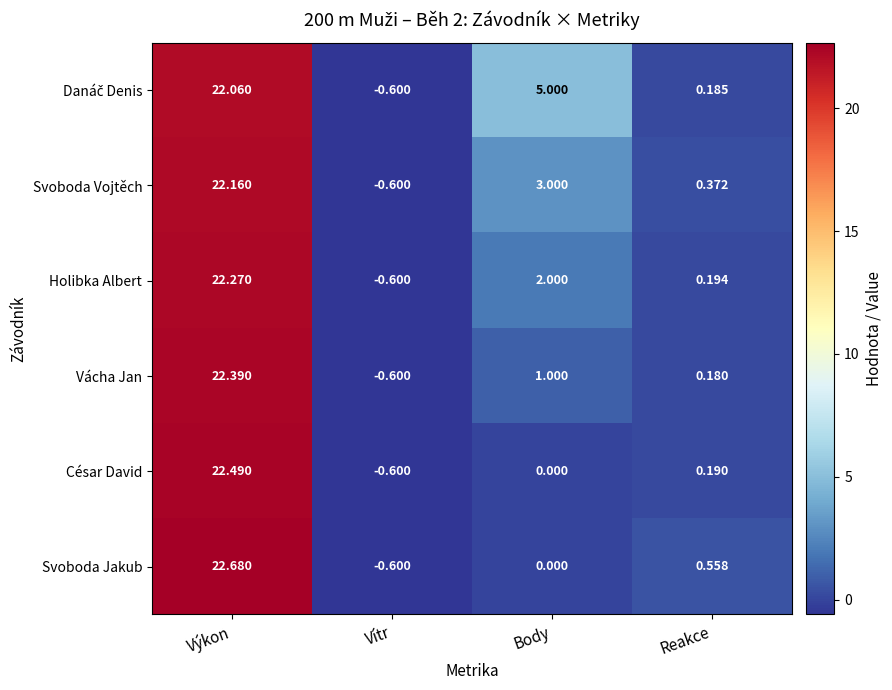

Rank the categories by Vácha Jan value from highest to lowest.

Výkon, Body, Reakce, Vítr